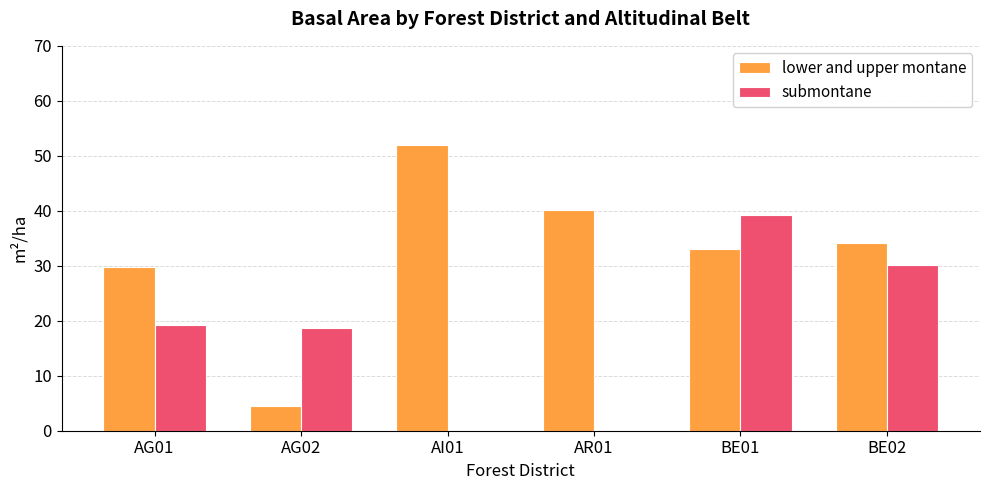

What is the difference between the submontane values at BE01 and AR01?

39.2